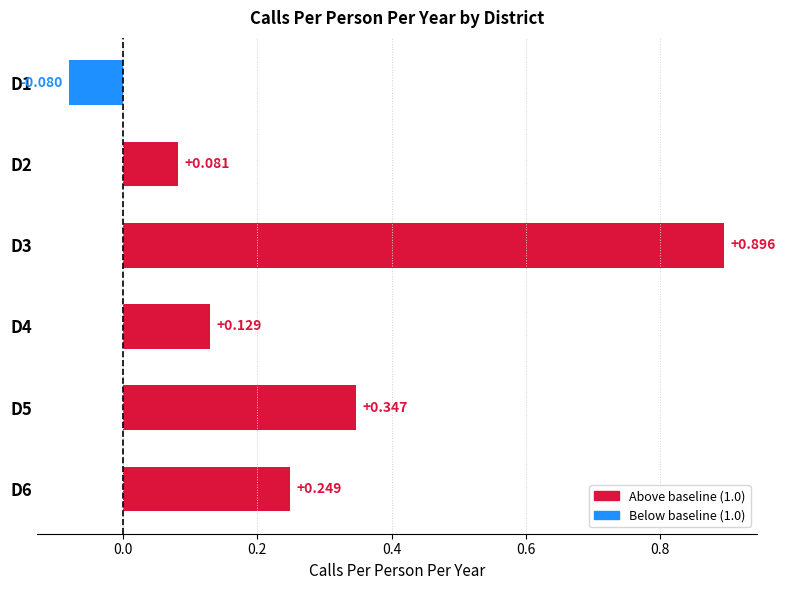

How many values are above zero?

5